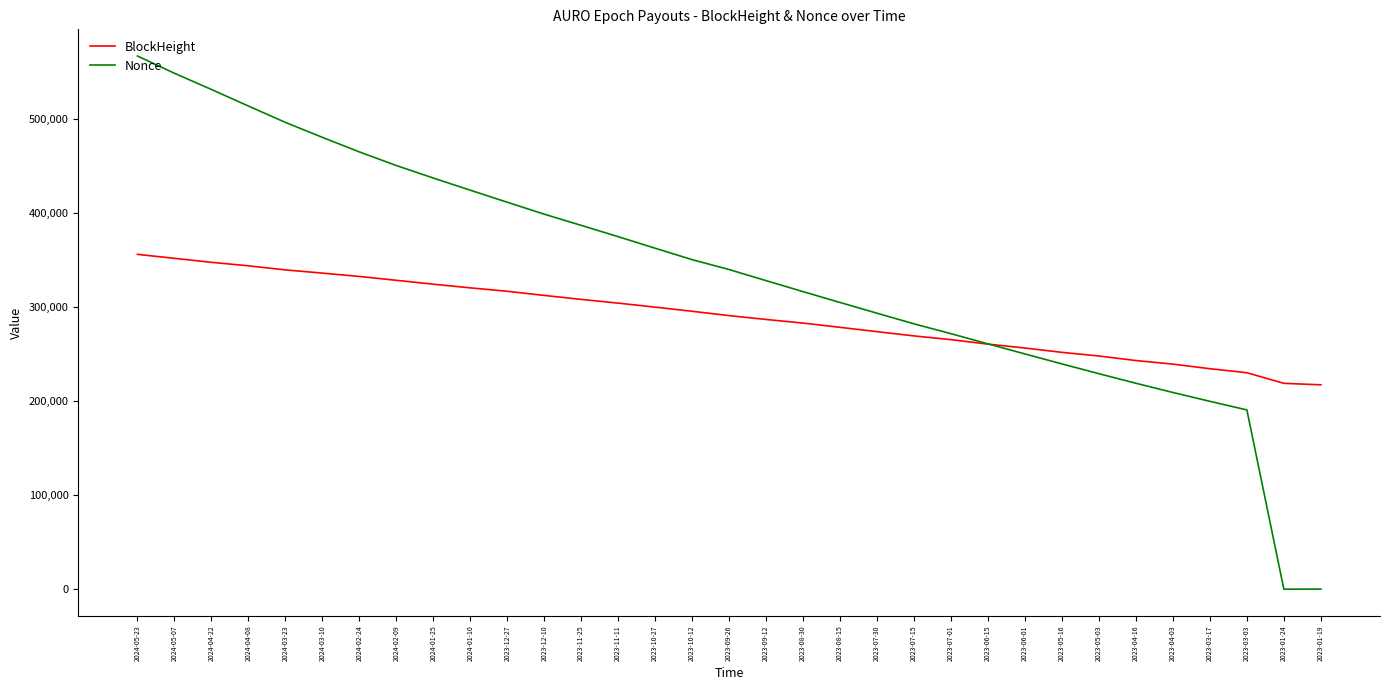

The BlockHeight series shows 486645 at 2024-01-25. True or false?

False